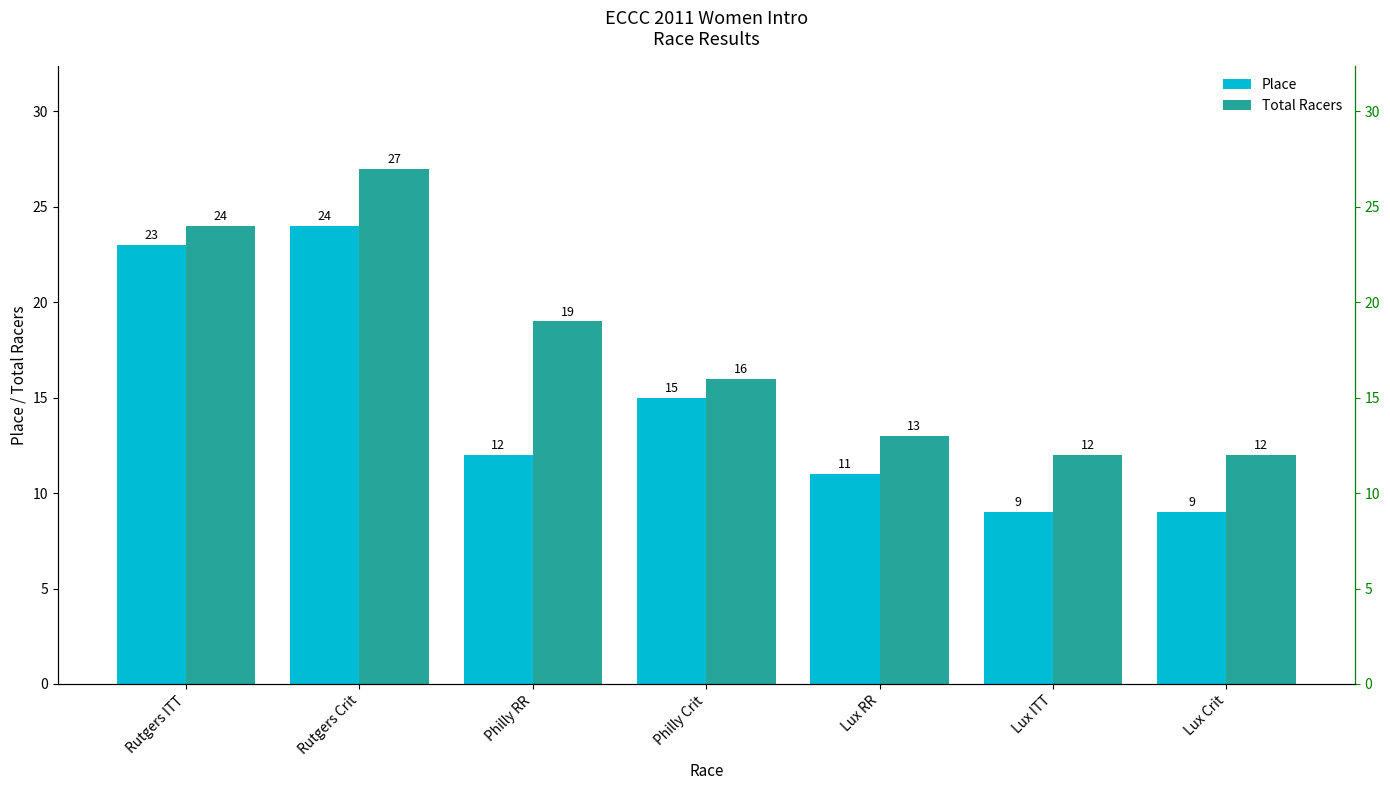

How many data points in Total Racers are less than 16?

3